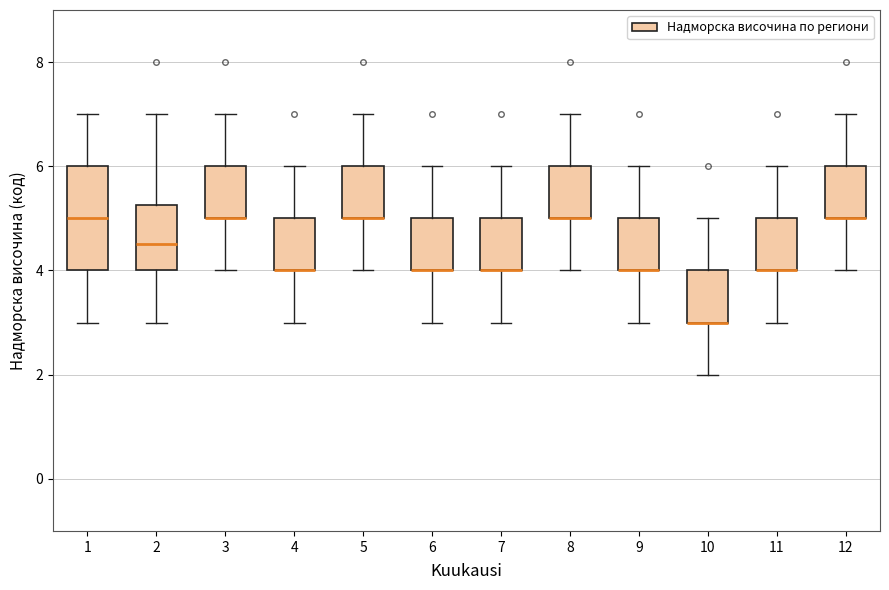

Reading left to right, transcribe this box plot: for each box, give where its median line is, the range the box spans, and where its two whiskers end, as read against the y-axis. The values are not printed on the chart, so give them approximately, as read against the axis.

1: median 5.0, box 4.0 to 6.0, whiskers 3.0 to 7.0
2: median 4.6, box 4.0 to 5.2, whiskers 3.0 to 7.0
3: median 5.0 (drawn on the box's lower edge), box 5.0 to 6.0, whiskers 4.0 to 7.0
4: median 4.0 (drawn on the box's lower edge), box 4.0 to 5.0, whiskers 3.0 to 6.0
5: median 5.0 (drawn on the box's lower edge), box 5.0 to 6.0, whiskers 4.0 to 7.0
6: median 4.0 (drawn on the box's lower edge), box 4.0 to 5.0, whiskers 3.0 to 6.0
7: median 4.0 (drawn on the box's lower edge), box 4.0 to 5.0, whiskers 3.0 to 6.0
8: median 5.0 (drawn on the box's lower edge), box 5.0 to 6.0, whiskers 4.0 to 7.0
9: median 4.0 (drawn on the box's lower edge), box 4.0 to 5.0, whiskers 3.0 to 6.0
10: median 3.0 (drawn on the box's lower edge), box 3.0 to 4.0, whiskers 2.0 to 5.0
11: median 4.0 (drawn on the box's lower edge), box 4.0 to 5.0, whiskers 3.0 to 6.0
12: median 5.0 (drawn on the box's lower edge), box 5.0 to 6.0, whiskers 4.0 to 7.0